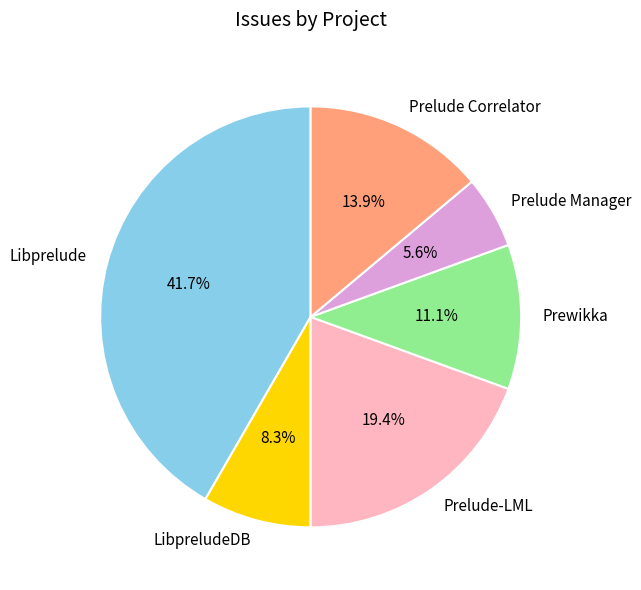

Which category has the biggest portion of the pie?

Libprelude